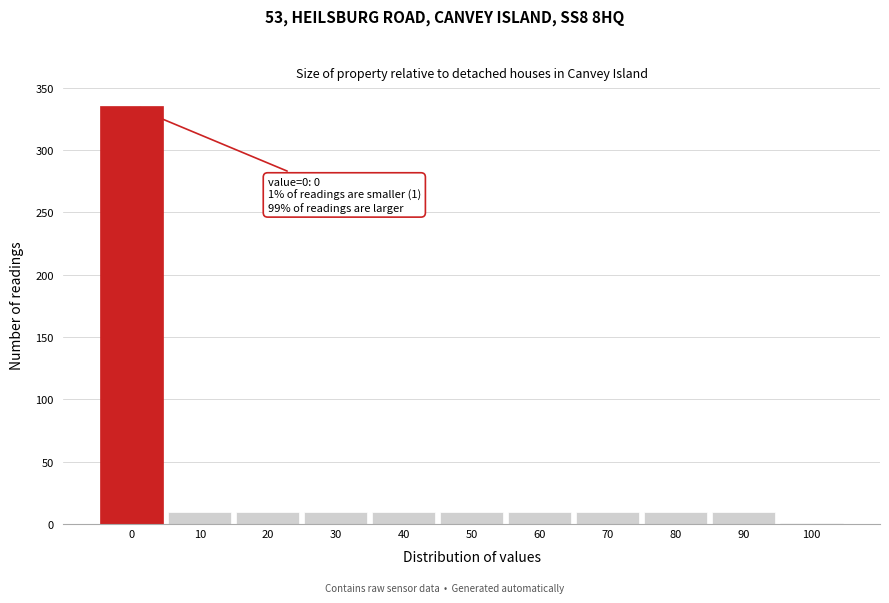

Reading left to right, extract all data points from this chart.

0=335	10=10	20=10	30=10	40=10	50=10	60=10	70=10	80=10	90=10	100=1